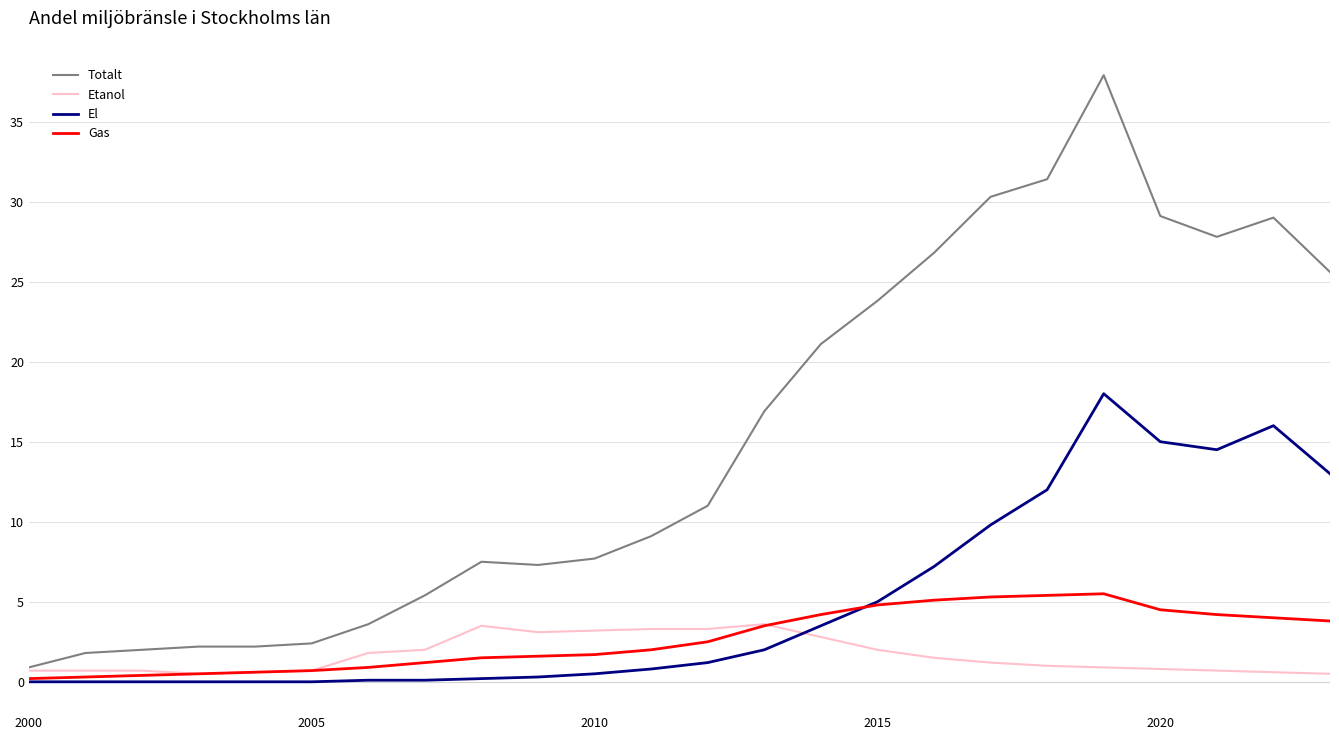

Is this an area chart (filled region under the line)?

No